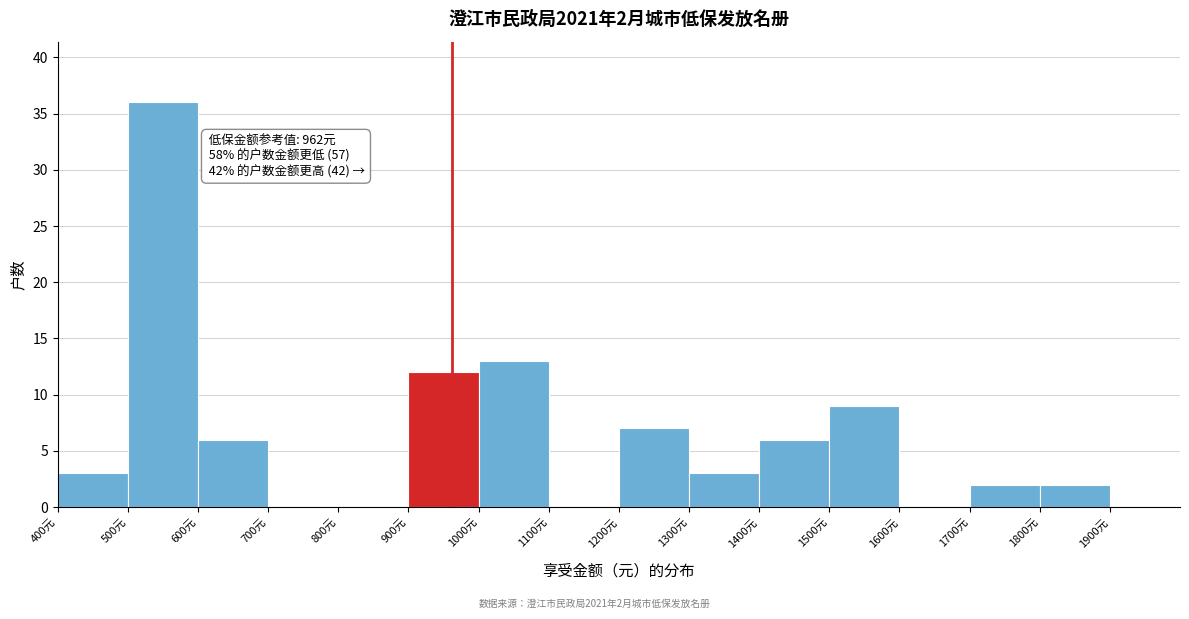

Over which range of the x-axis is the bar tallest?

500 to 600